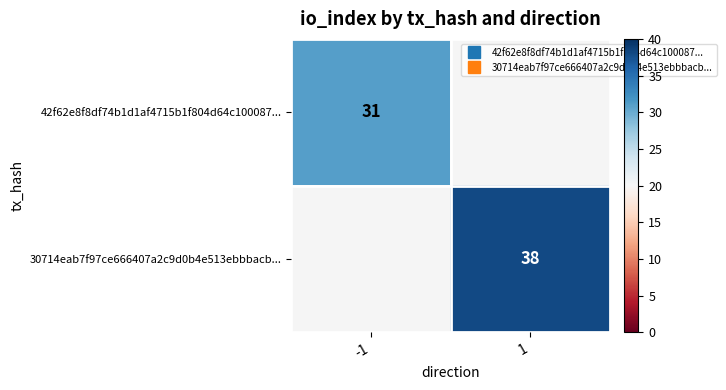

Which label corresponds to the smallest value in the chart?

-1